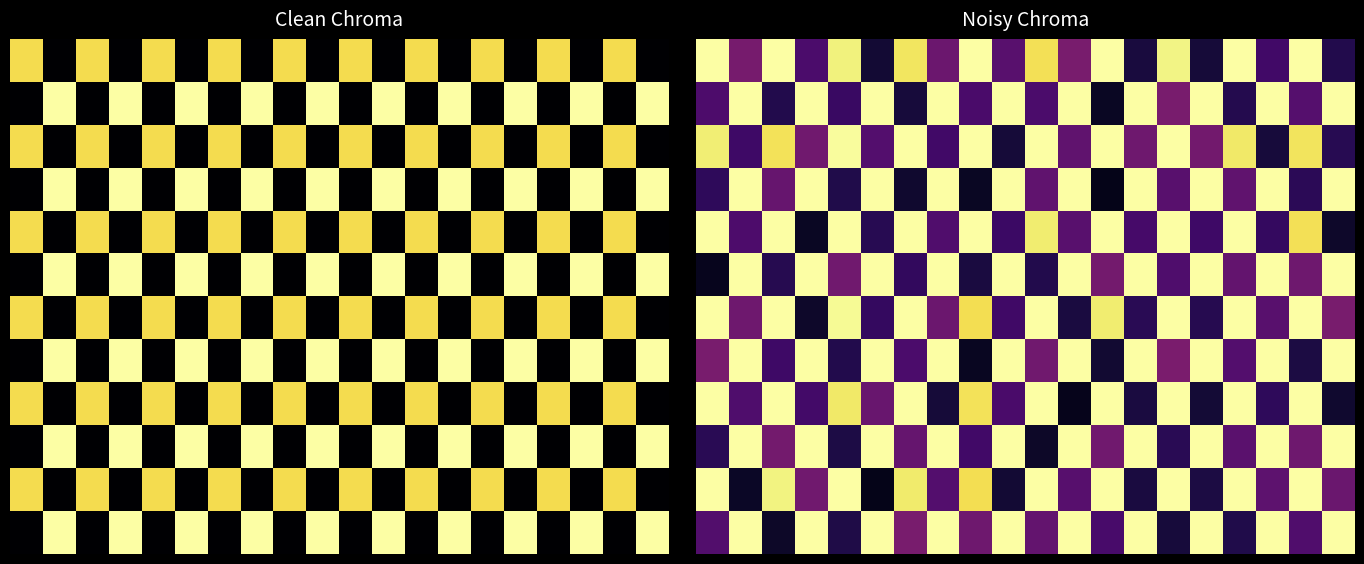

How many categories are shown in the chart?

20